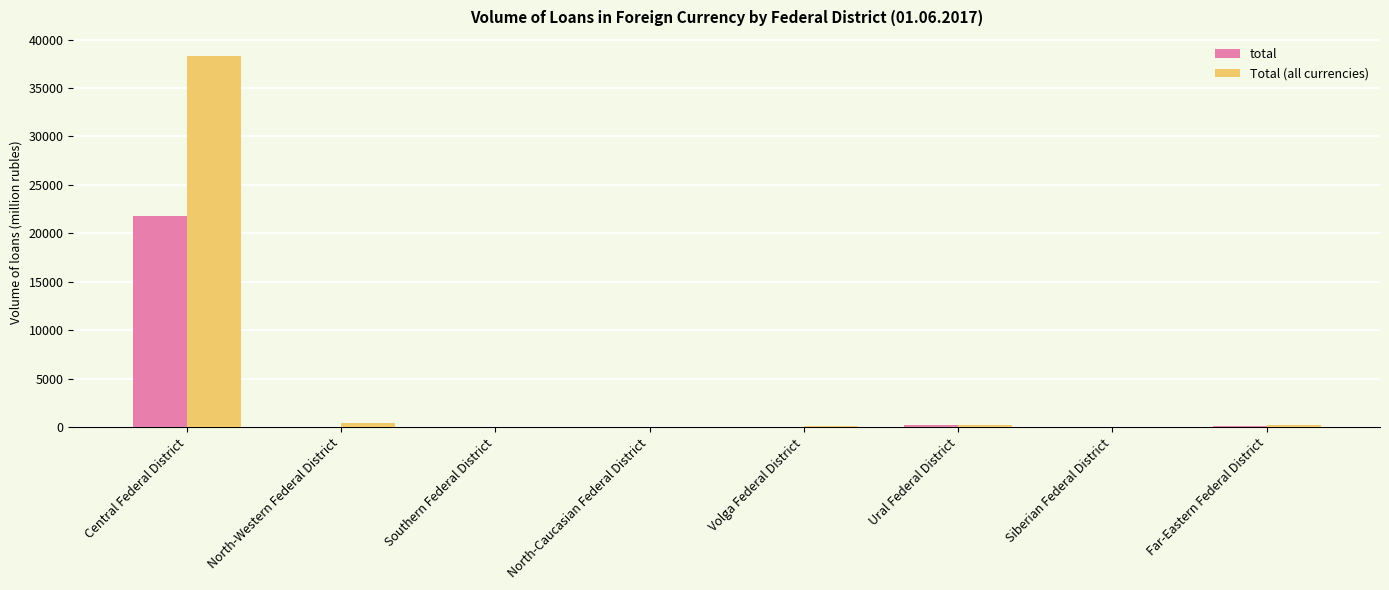

How many categories are shown in the chart?

8